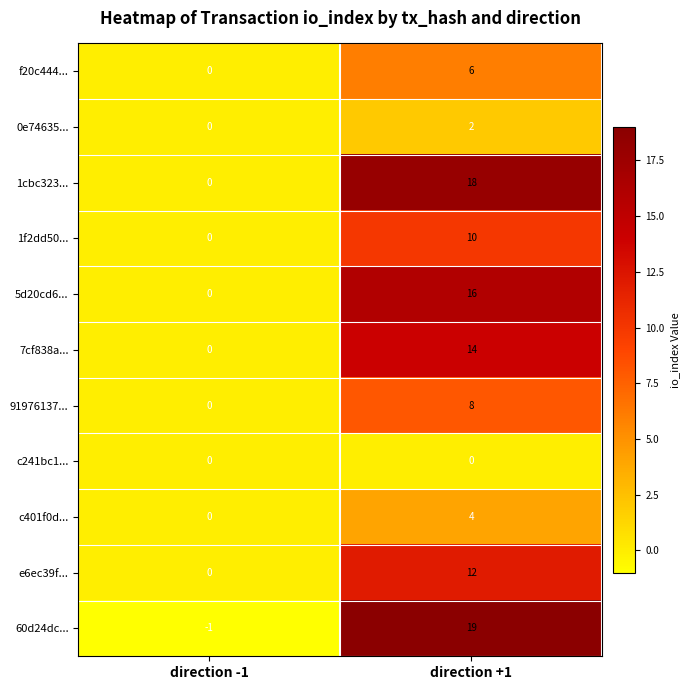

Reading left to right, what are all the values shown in this chart?

f20c444...: 0	6
0e74635...: 0	2
1cbc323...: 0	18
1f2dd50...: 0	10
5d20cd6...: 0	16
7cf838a...: 0	14
91976137...: 0	8
c241bc1...: 0	0
c401f0d...: 0	4
e6ec39f...: 0	12
60d24dc...: -1	19